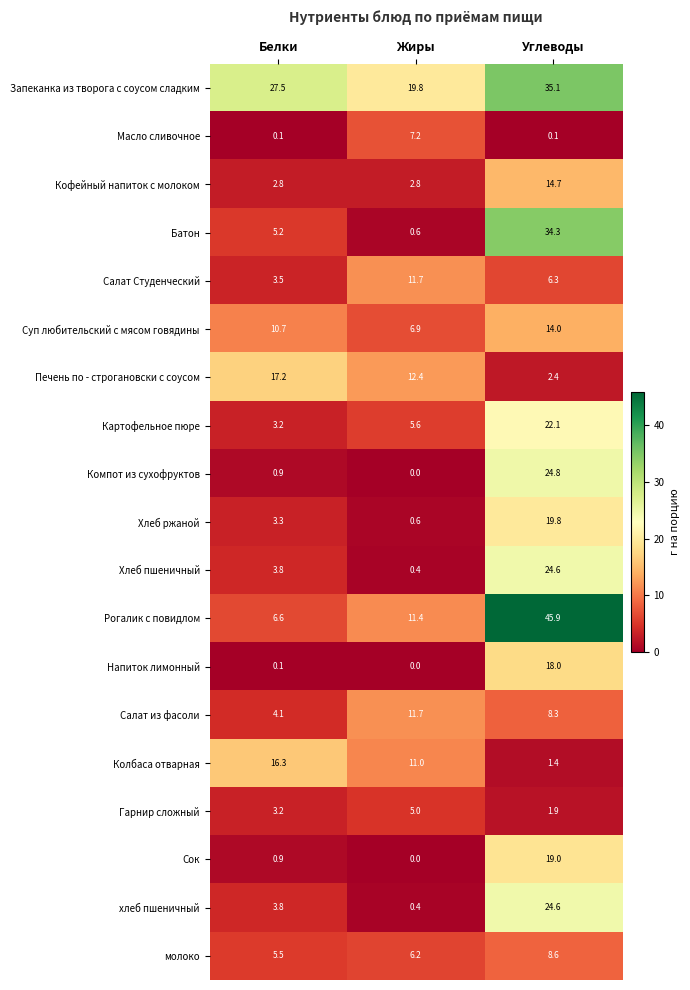

What is the difference between the Хлеб пшеничный values at Углеводы and Белки?

20.8